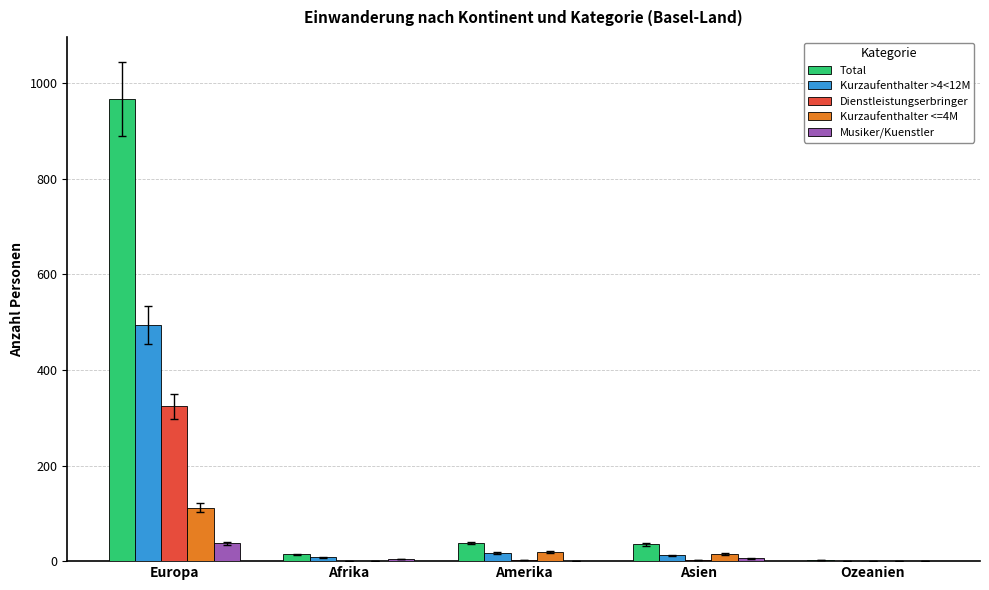

How many series are shown in this chart?

5